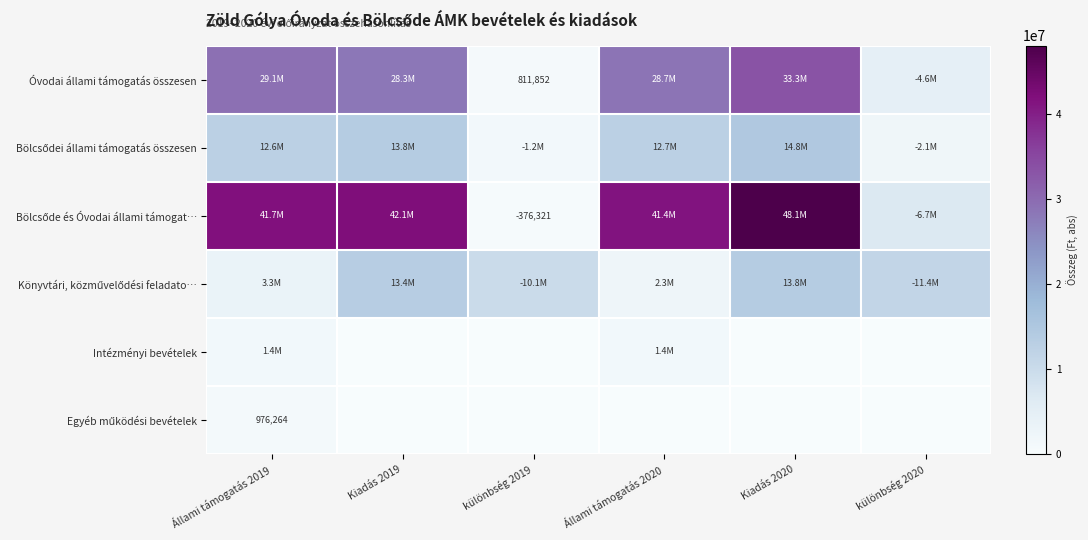

List the labels in order of Könyvtári, közművelődési feladato… value, smallest first.

Állami támogatás 2020, Állami támogatás 2019, különbség 2019, különbség 2020, Kiadás 2019, Kiadás 2020